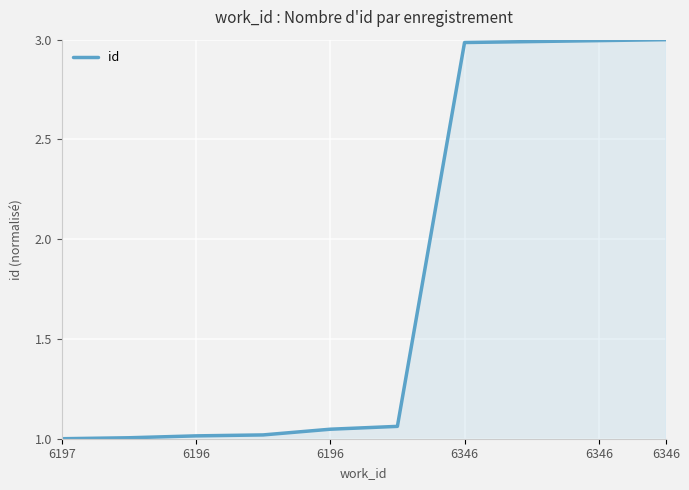

What is the maximum value shown in the chart?

3.0